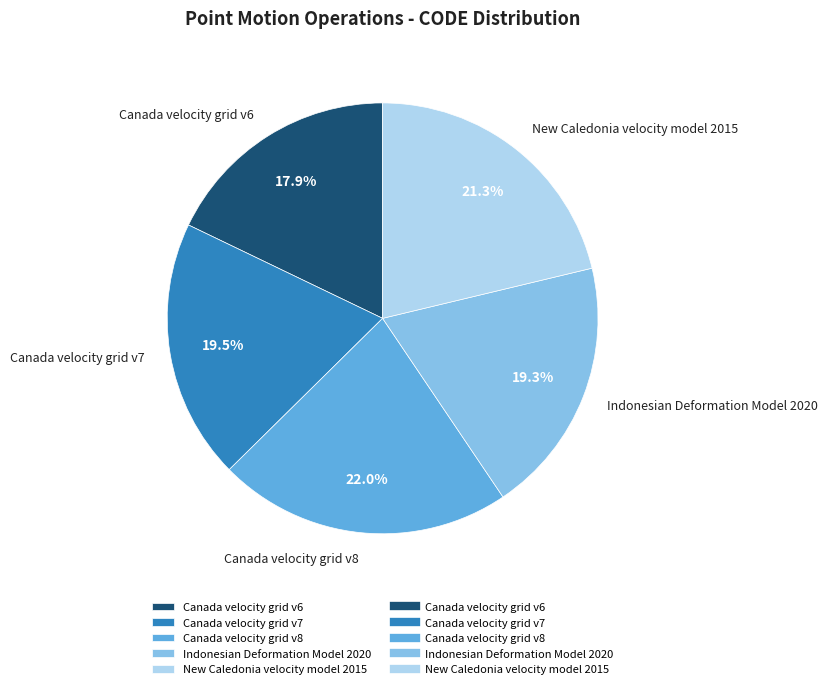

The Canada velocity grid v6 slice represents 10% of the pie. True or false?

False